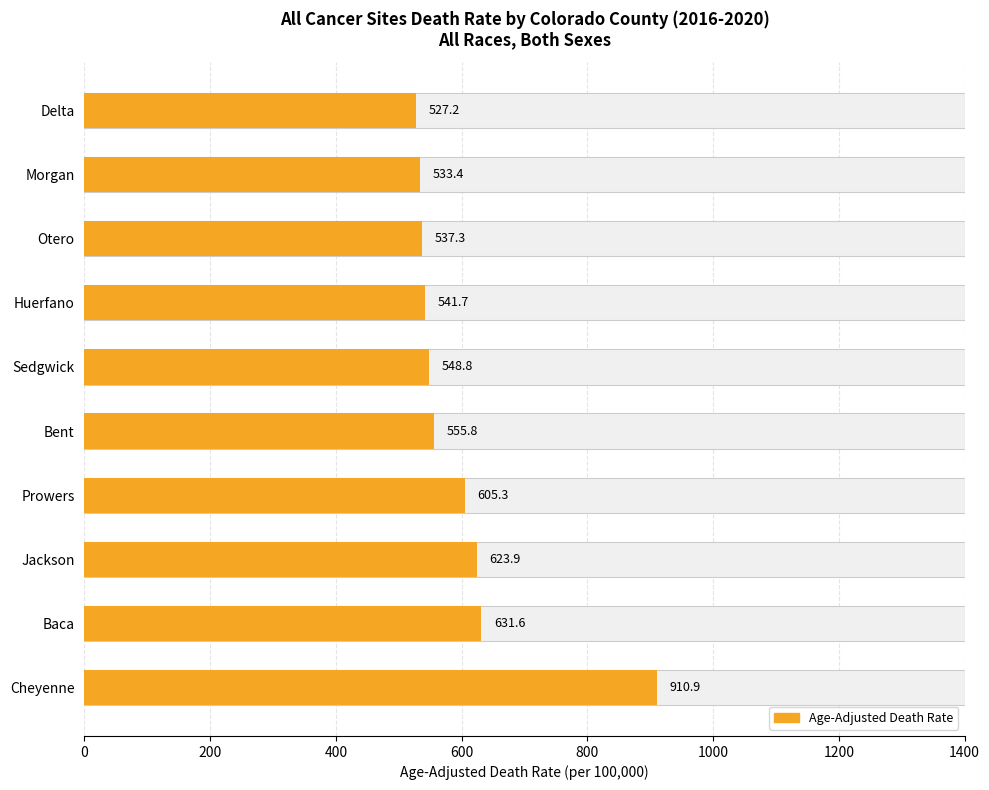

Is it true that the value at Prowers is 155.2?

False